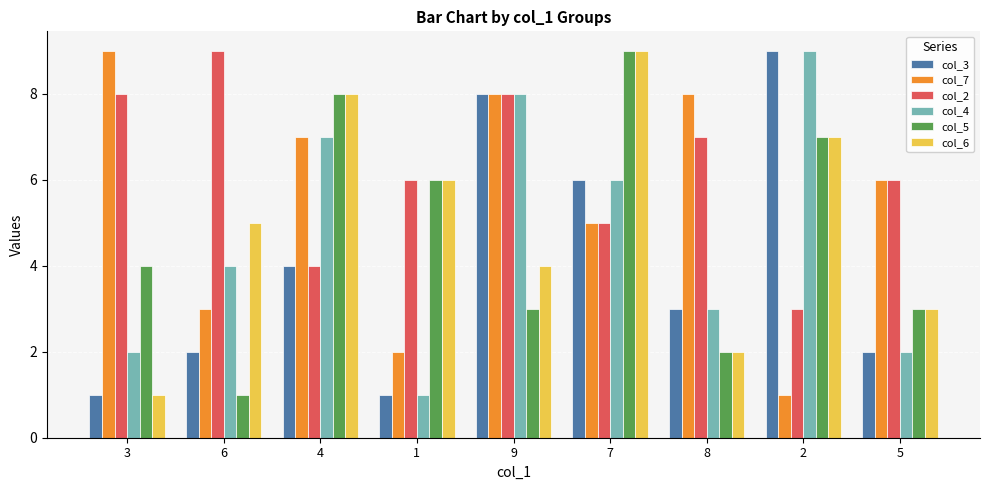

How many series are shown in this chart?

6